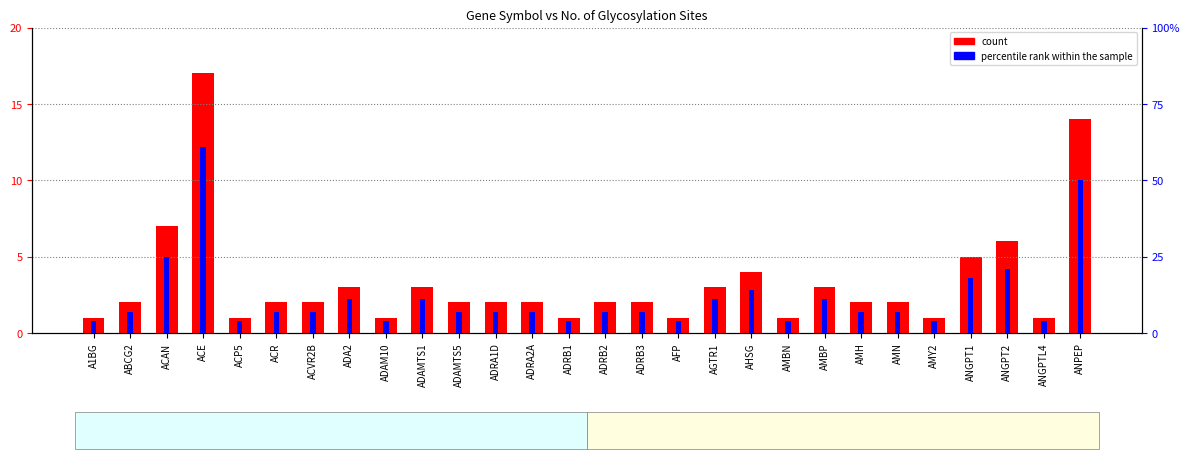

At AMH, list the series in order from largest to smallest.

percentile rank within the sample, count